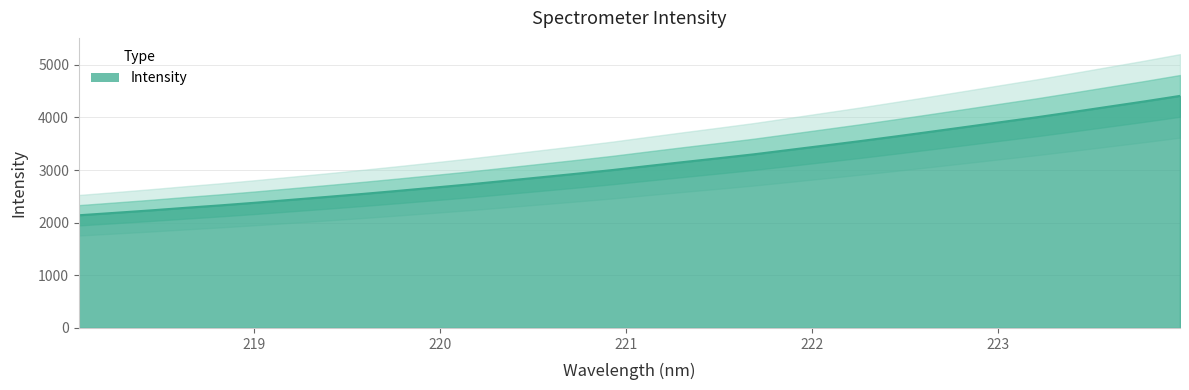

Which label corresponds to the largest value in the chart?

223.9802